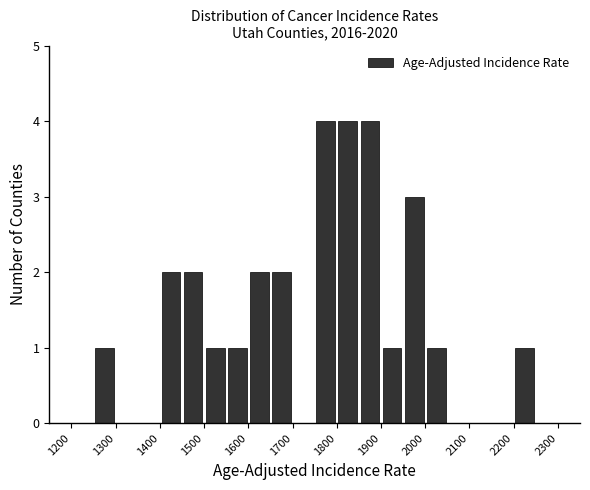

How tall is the bar that spans 1750 to 1800 on the x-axis? The values are not printed on the chart, so give them approximately, as read against the axis.

4